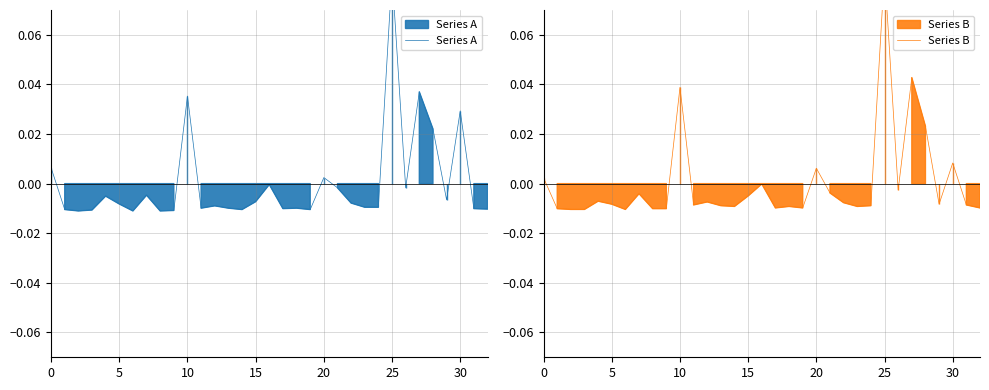

True or false: Series B has more than 0 points higher than both neighbors.

True